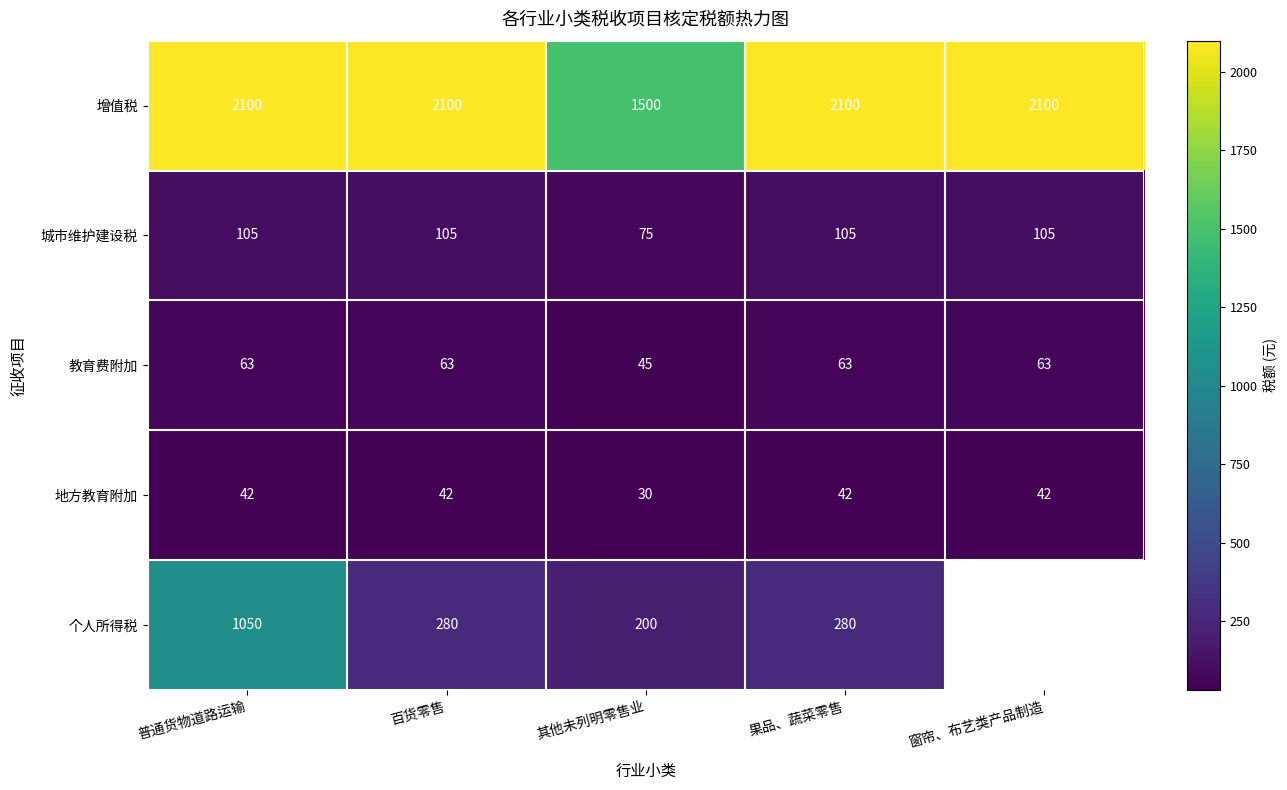

How many values in the 城市维护建设税 series are below 105?

1